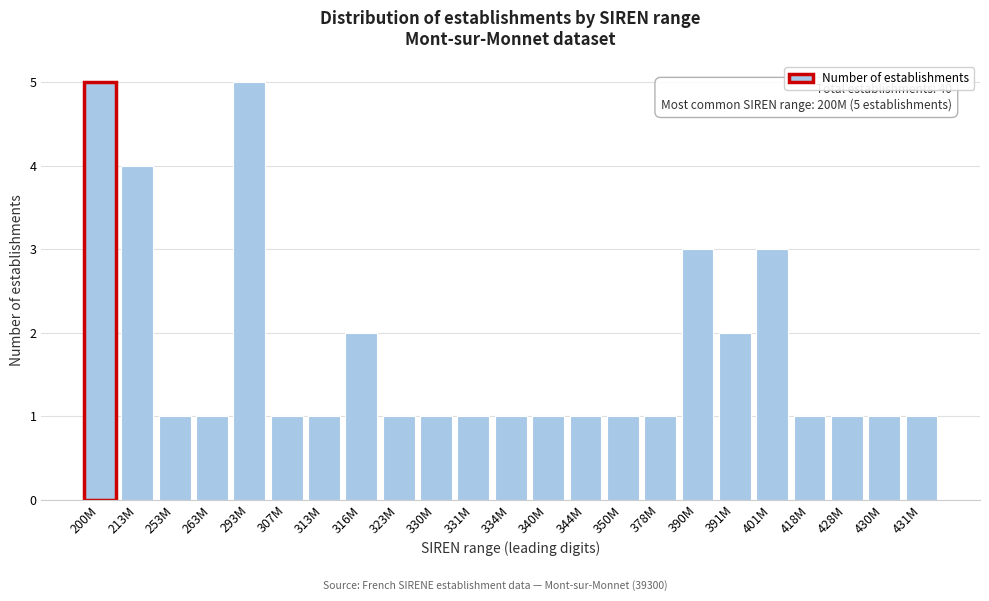

Reading left to right, what are all the values shown in this chart?

200M=5	213M=4	253M=1	263M=1	293M=5	307M=1	313M=1	316M=2	323M=1	330M=1	331M=1	334M=1	340M=1	344M=1	350M=1	378M=1	390M=3	391M=2	401M=3	418M=1	428M=1	430M=1	431M=1